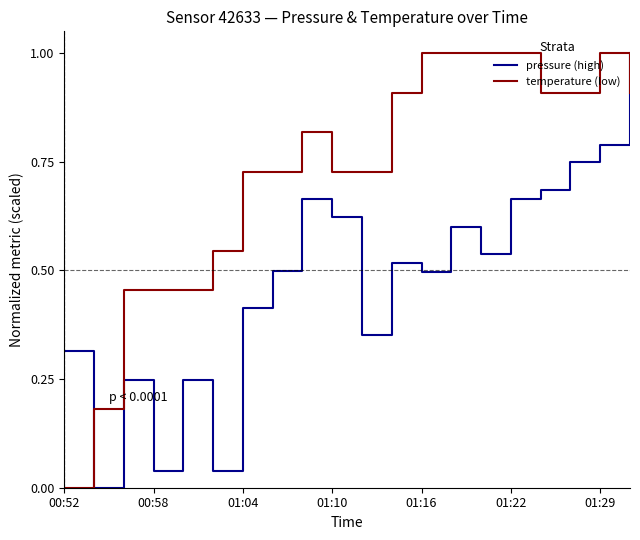

Which series has the largest total across all categories?

temperature (low)